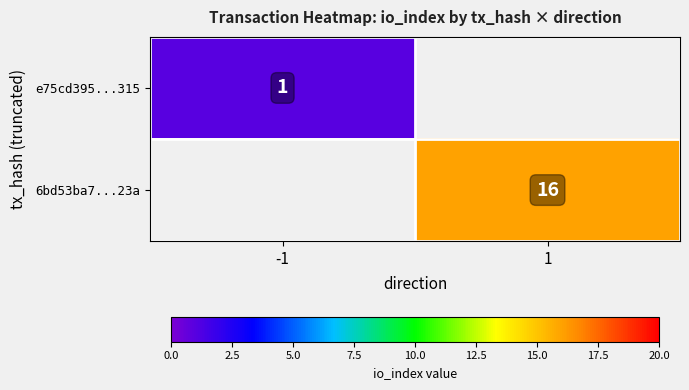

What is the greatest value displayed?

16.0